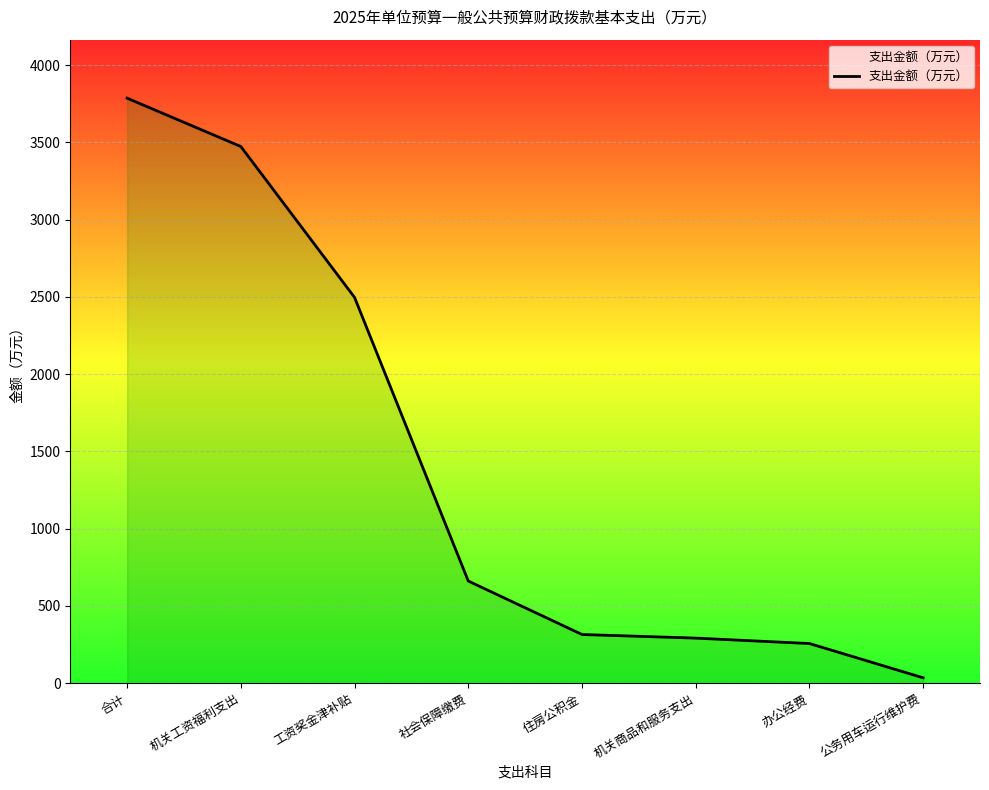

What is the minimum value shown in the chart?

35.0